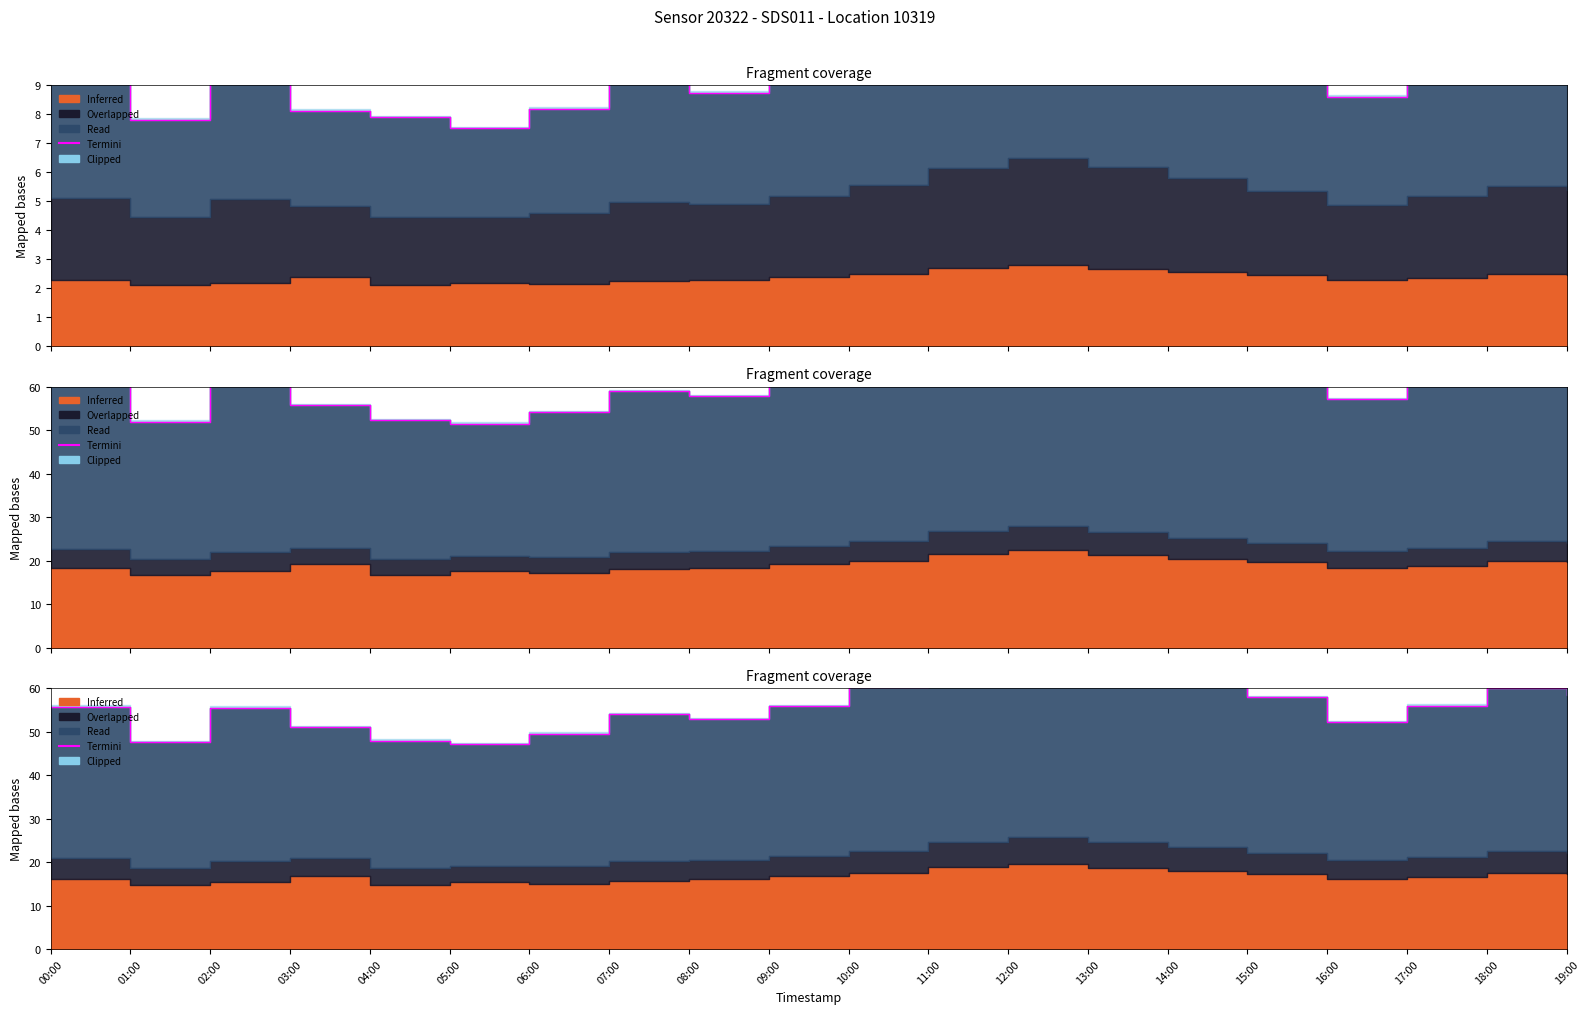

Is it true that the value at 13:00 is 111.4?

False